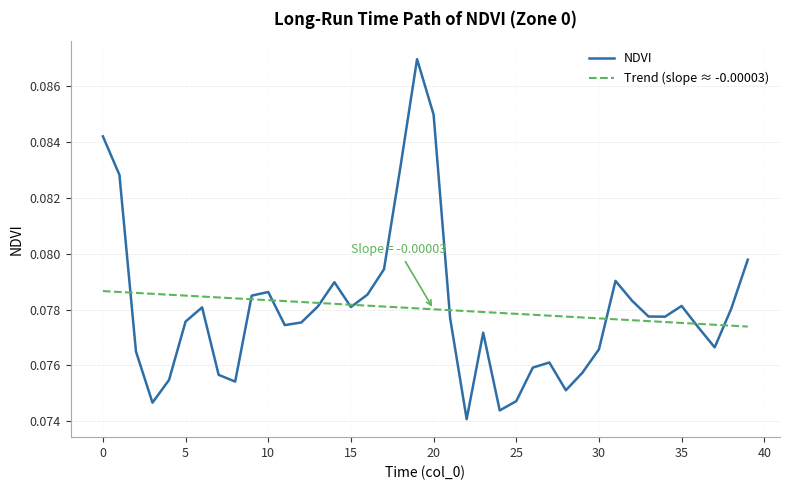

List the series in order of their peak value, highest first.

NDVI, Trend (slope ≈ -0.00003)